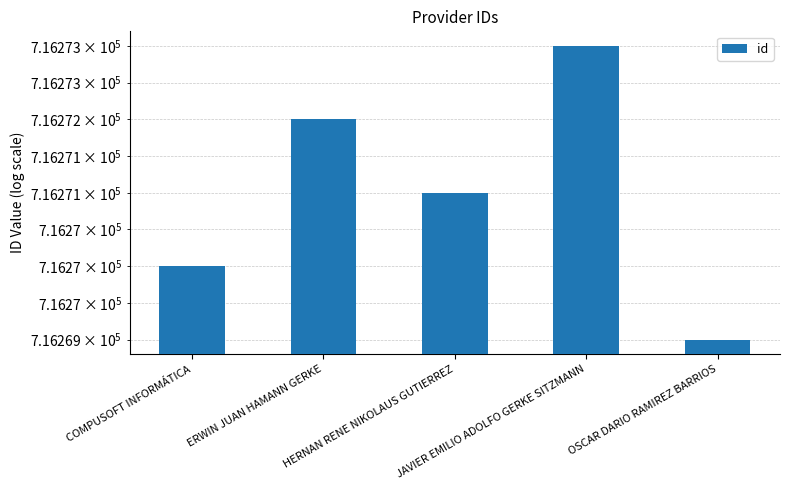

Reading right to left, what are all the values shown in this chart?

OSCAR DARIO RAMIREZ BARRIOS=716269	JAVIER EMILIO ADOLFO GERKE SITZMANN=716273	HERNAN RENE NIKOLAUS GUTIERREZ=716271	ERWIN JUAN HAMANN GERKE=716272	COMPUSOFT INFORMÁTICA=716270